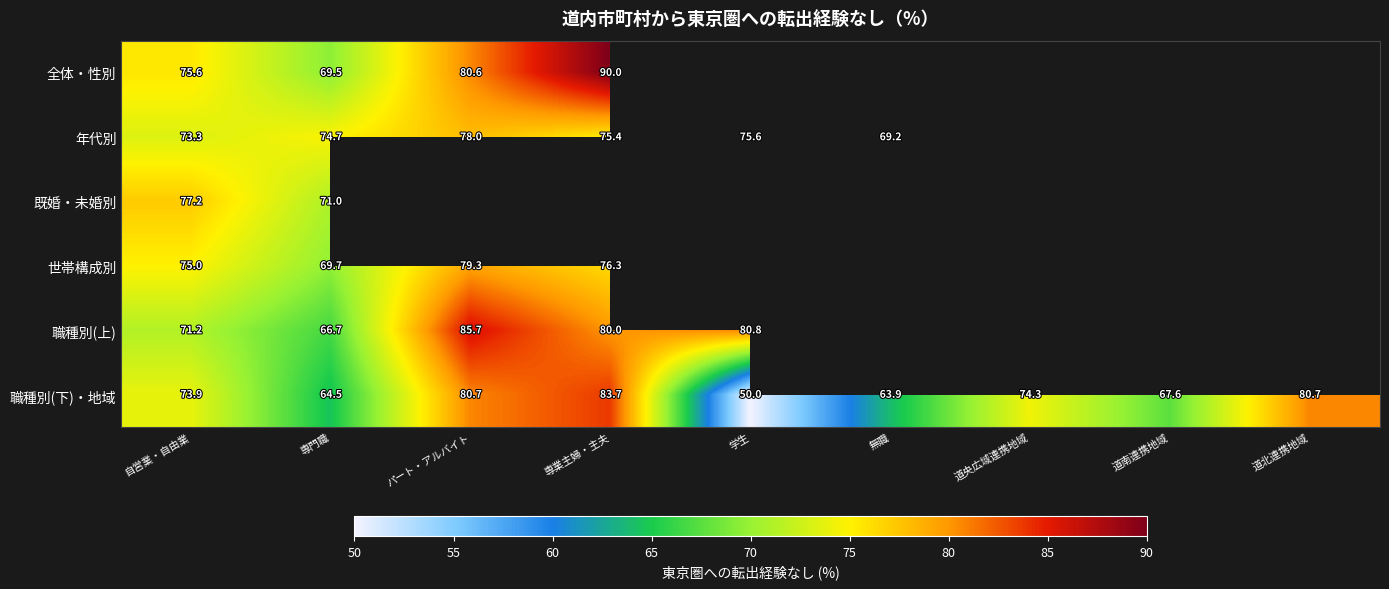

Which has a higher value, 道央広域連携地域 or 自営業・自由業?

自営業・自由業